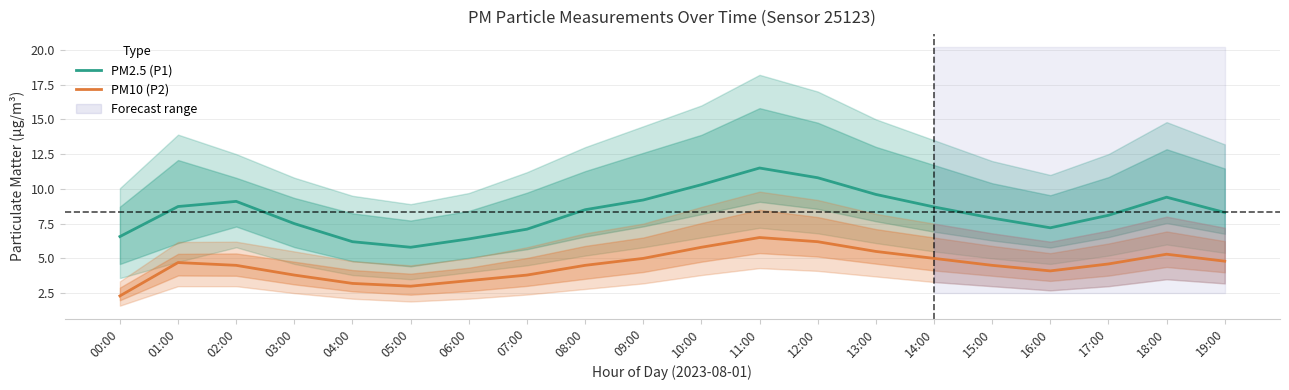

What are all the series names shown in the legend?

PM2.5 (P1), PM10 (P2)